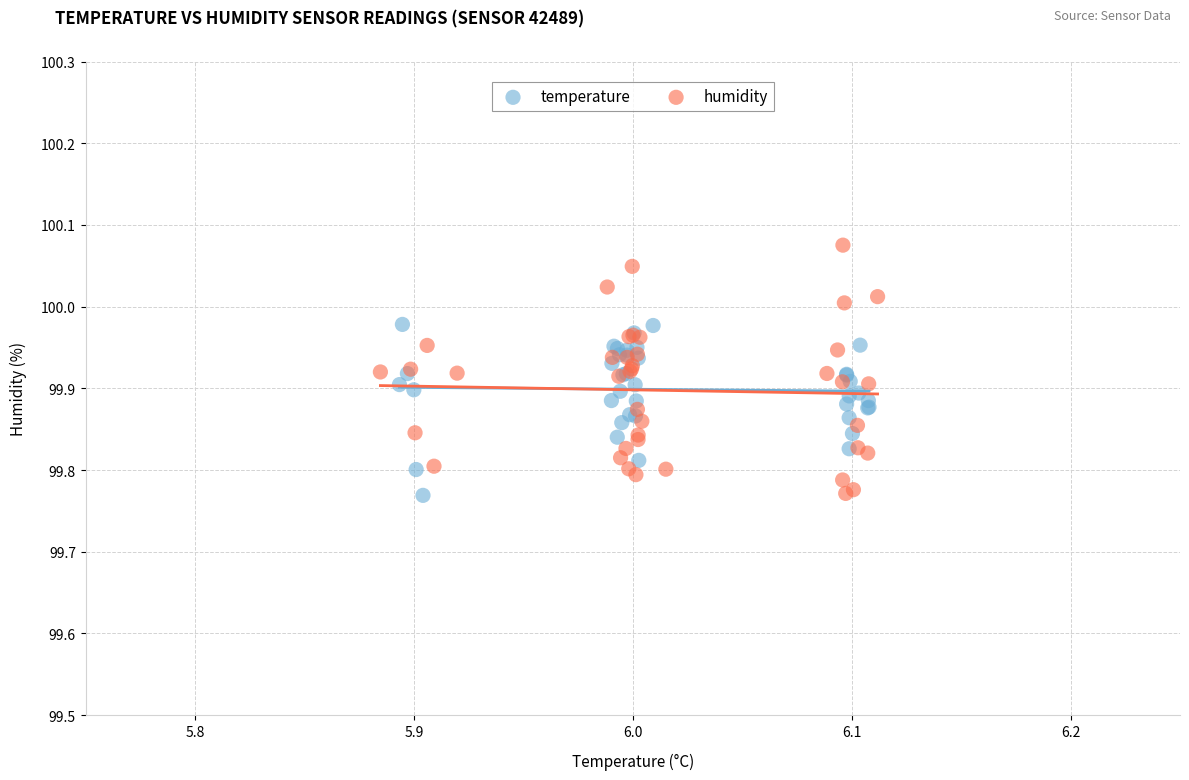

Which series has the largest Y range (max minus min)?

humidity